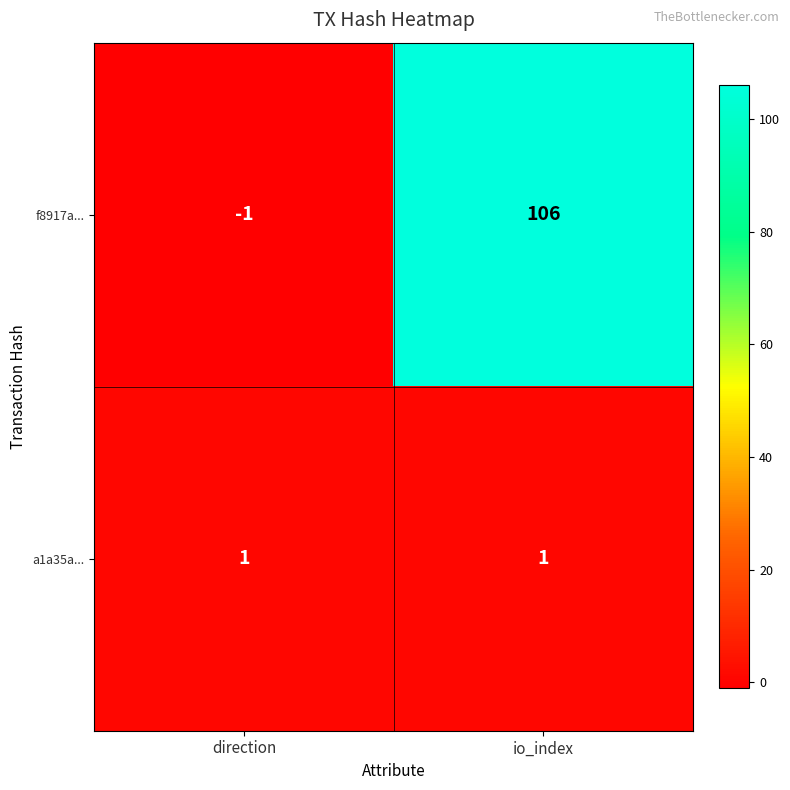

How many categories are shown in the chart?

2